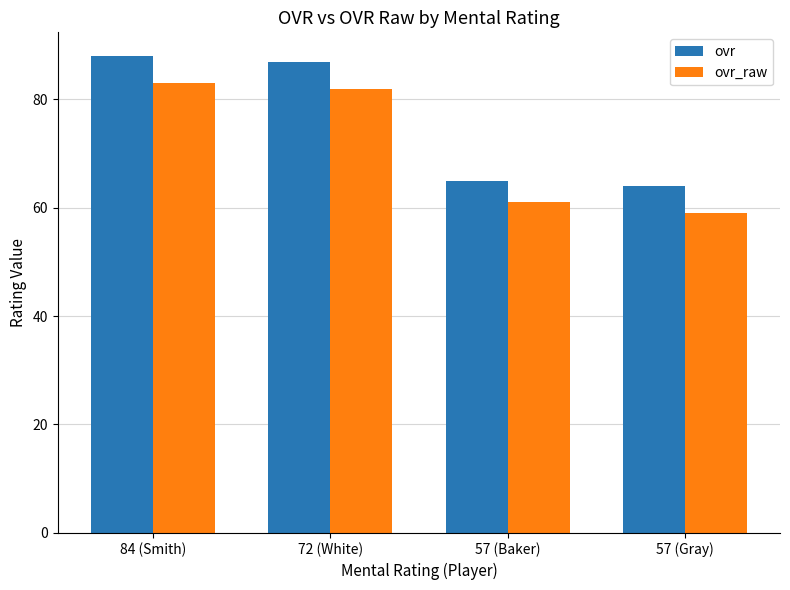

What is the spread (max minus min) of values at 57 (Baker)?

4